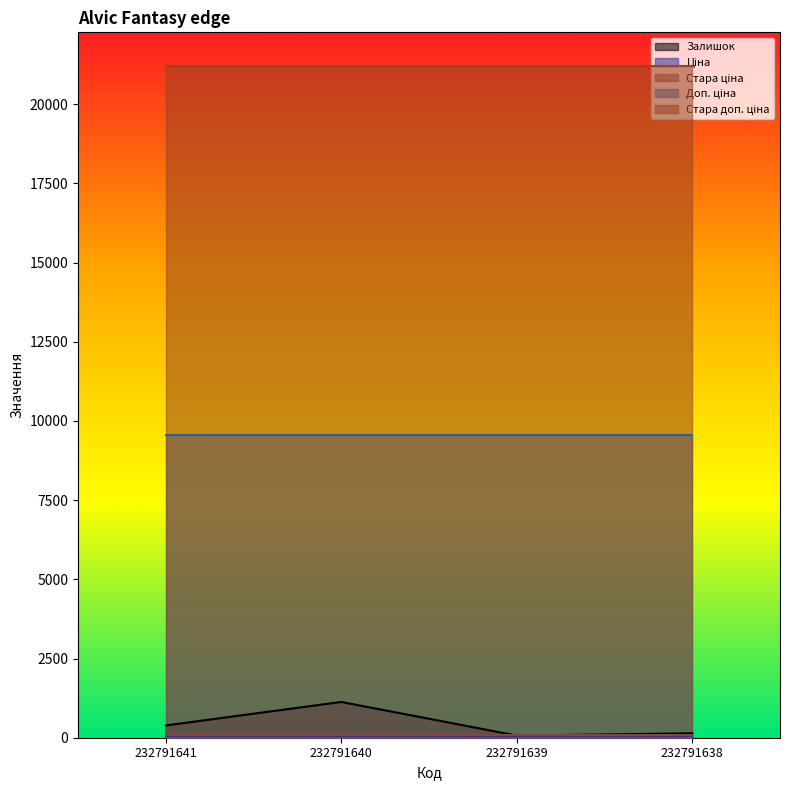

True or false: Доп. ціна has a value of 9544.0 at 232791638.

True